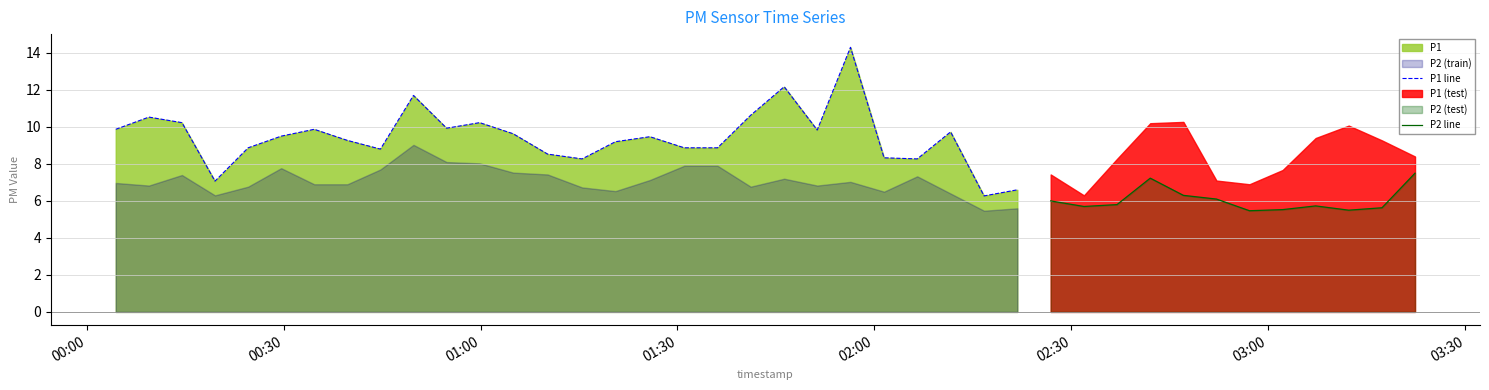

The P2 series shows 7.2 at 20. True or false?

True